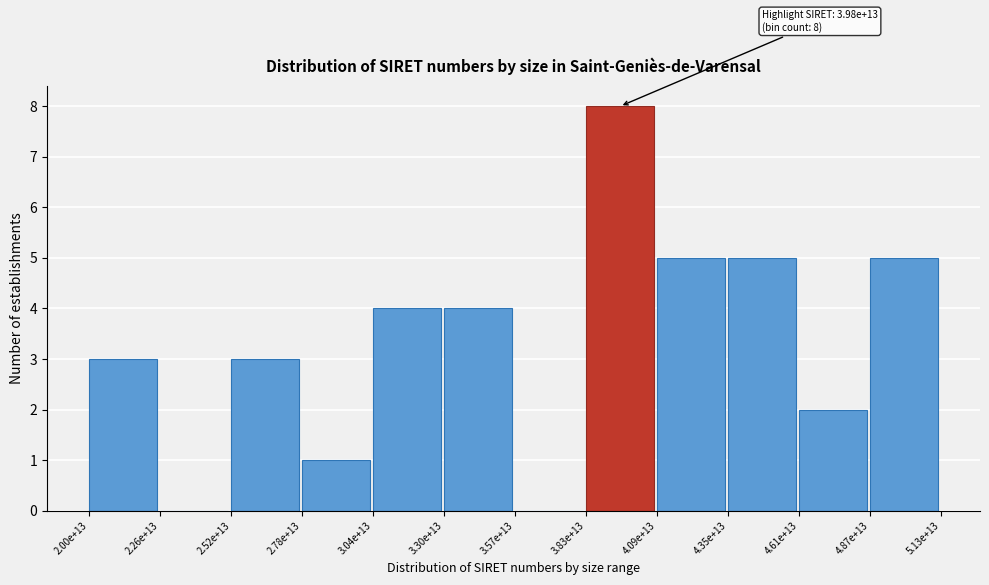

Reading left to right, transcribe all the data shown in this chart.

2.00e+13=3	2.26e+13=0	2.52e+13=3	2.78e+13=1	3.04e+13=4	3.30e+13=4	3.57e+13=0	3.83e+13=8	4.09e+13=5	4.35e+13=5	4.61e+13=2	4.87e+13=5